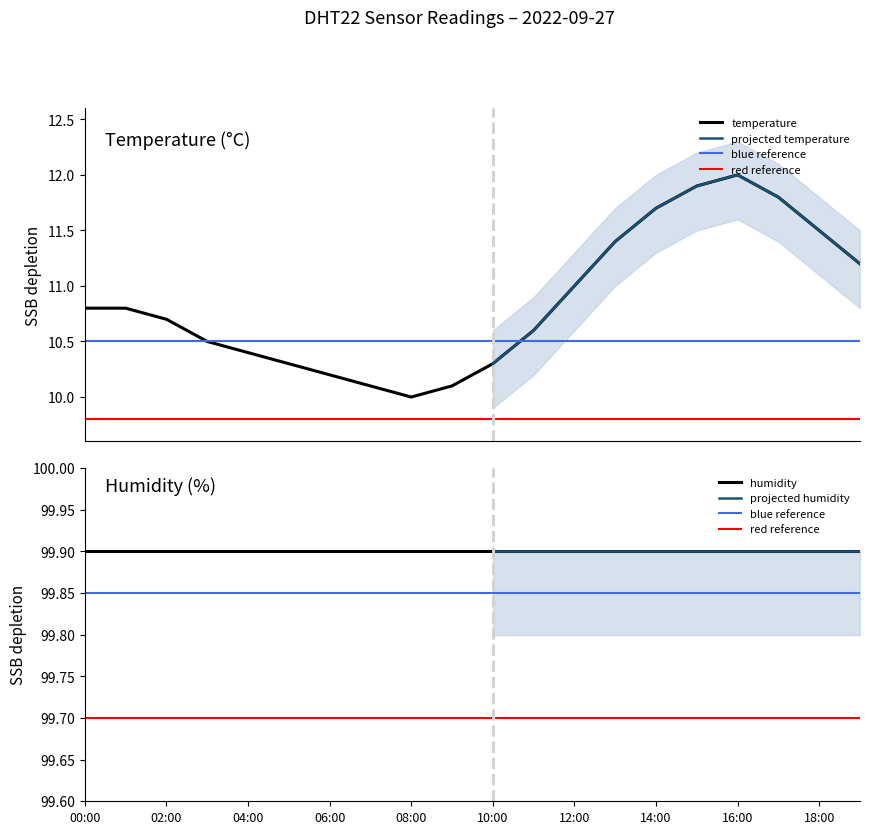

What is the label of the 9th point from the left?

08:00